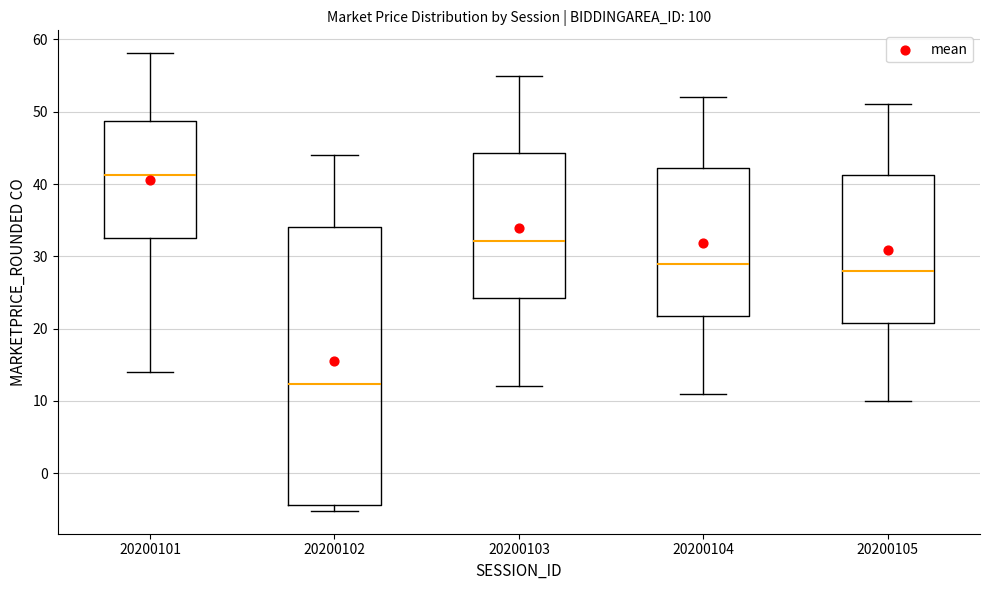

Where is the upper edge of the box at x = 20200104 on the y-axis? The values are not printed on the chart, so give them approximately, as read against the axis.

42